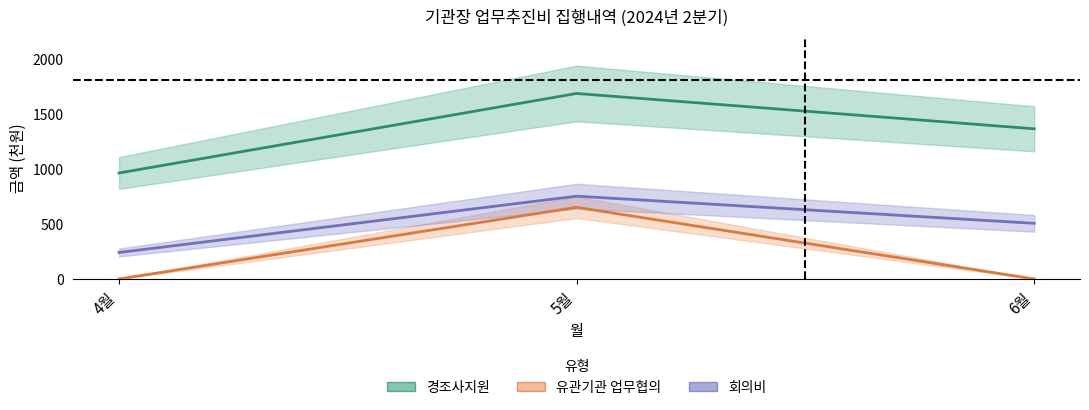

What is the total value across all series at 5월?

3079